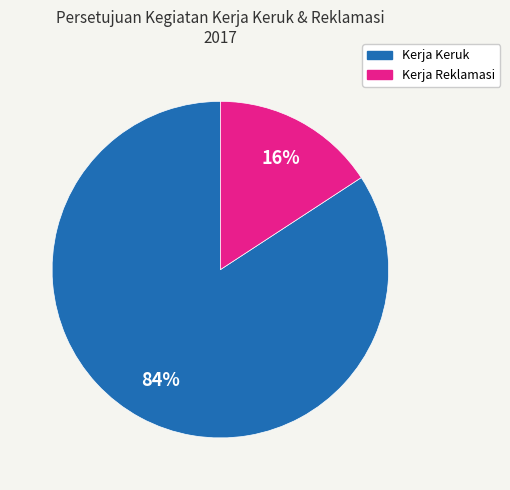

To the nearest percent, what is the average slice percentage?

50%